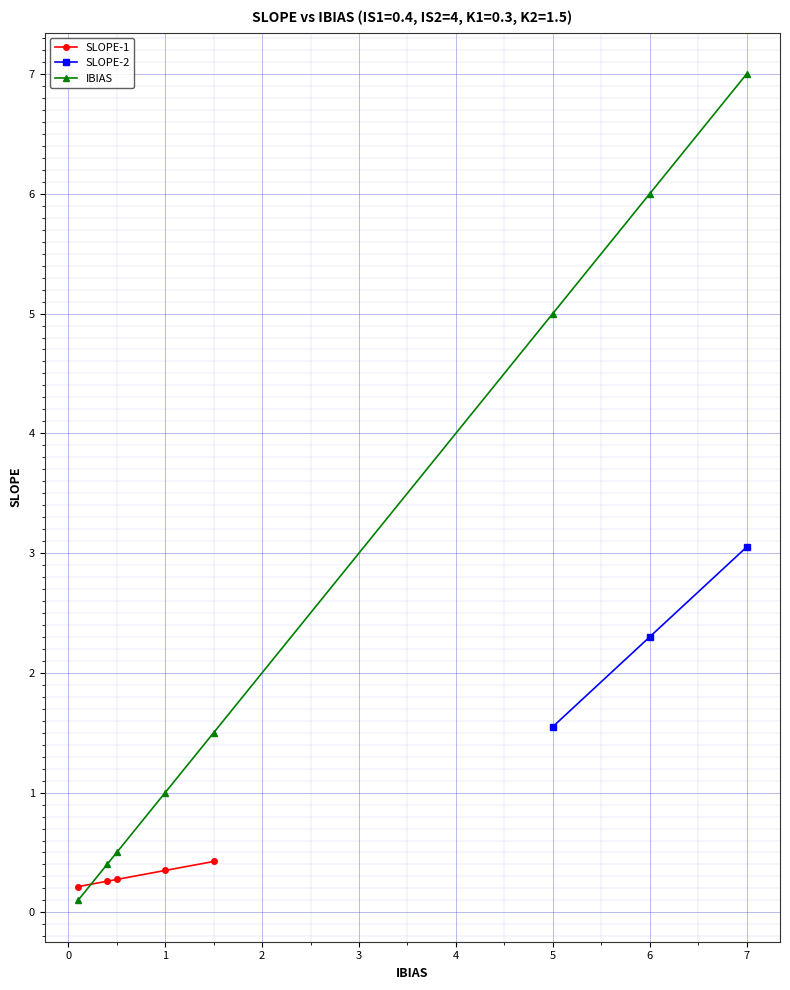

The value of IBIAS at 6 is 6.0. True or false?

True